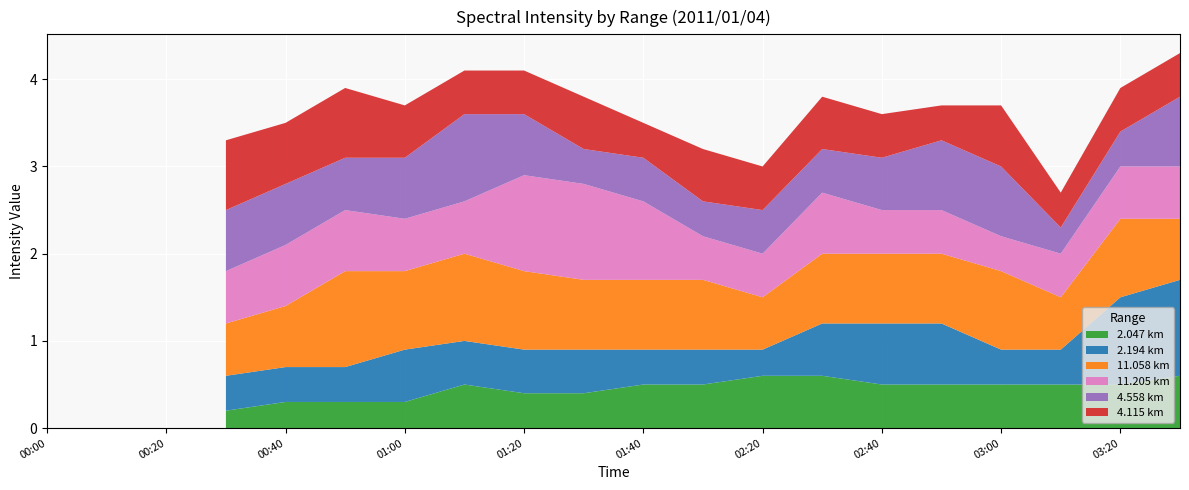

What is the maximum value for 2.047 km?

0.6